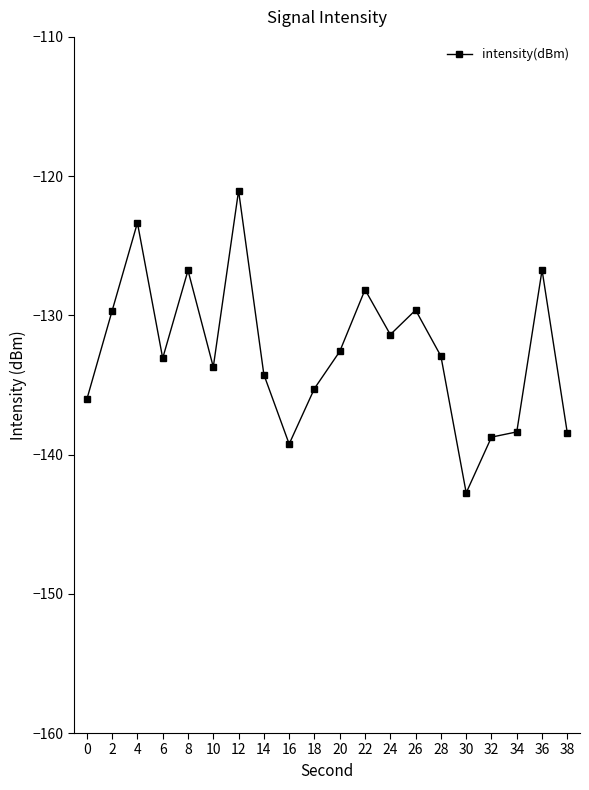

What is the average value?

-132.6